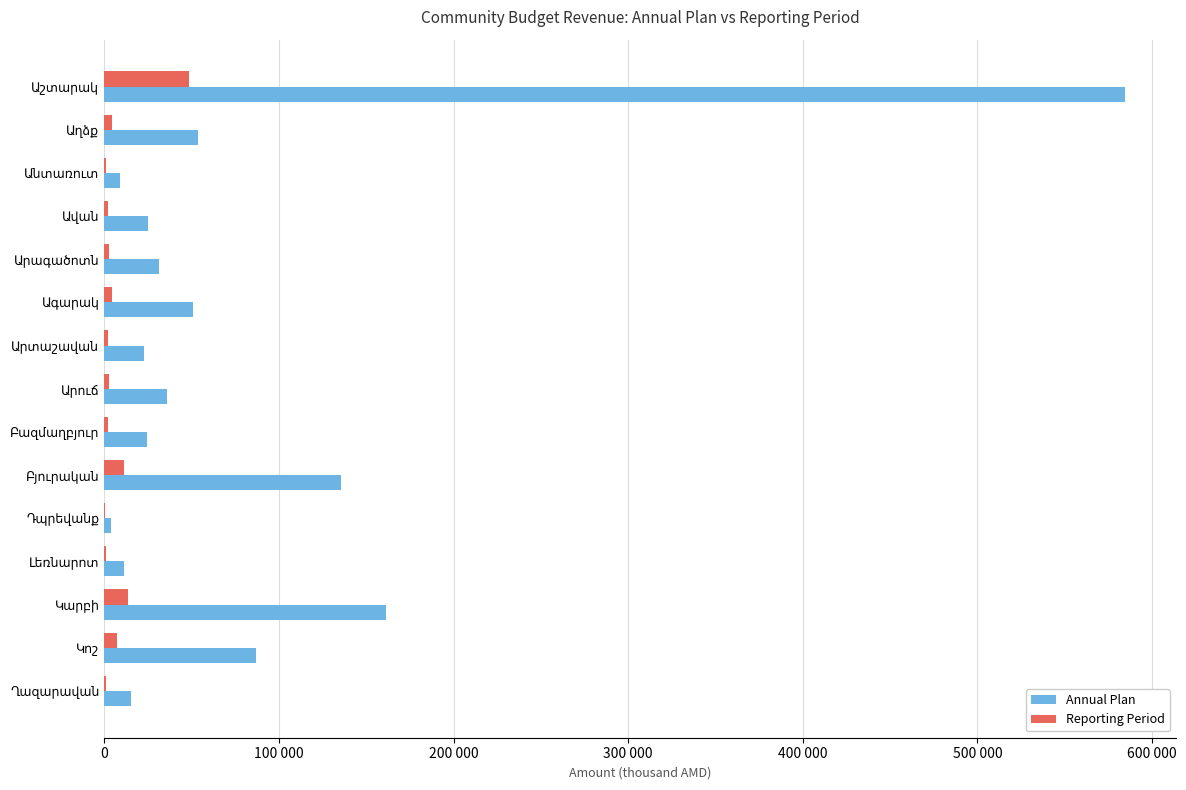

What are all the series names shown in the legend?

Annual Plan, Reporting Period